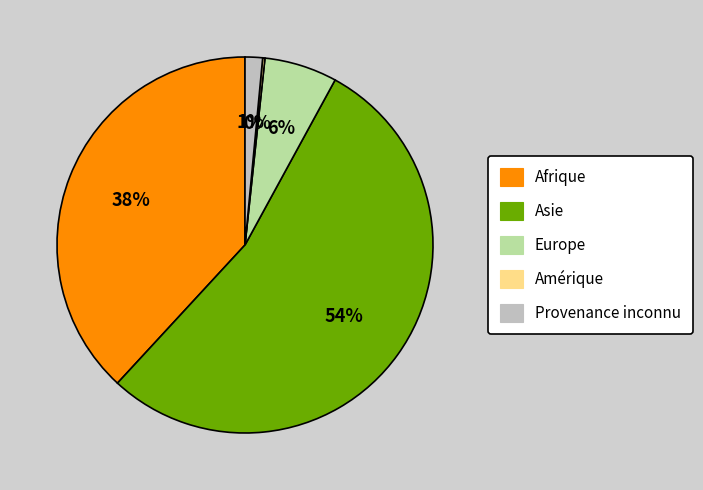

What is the largest slice in the pie chart?

Asie